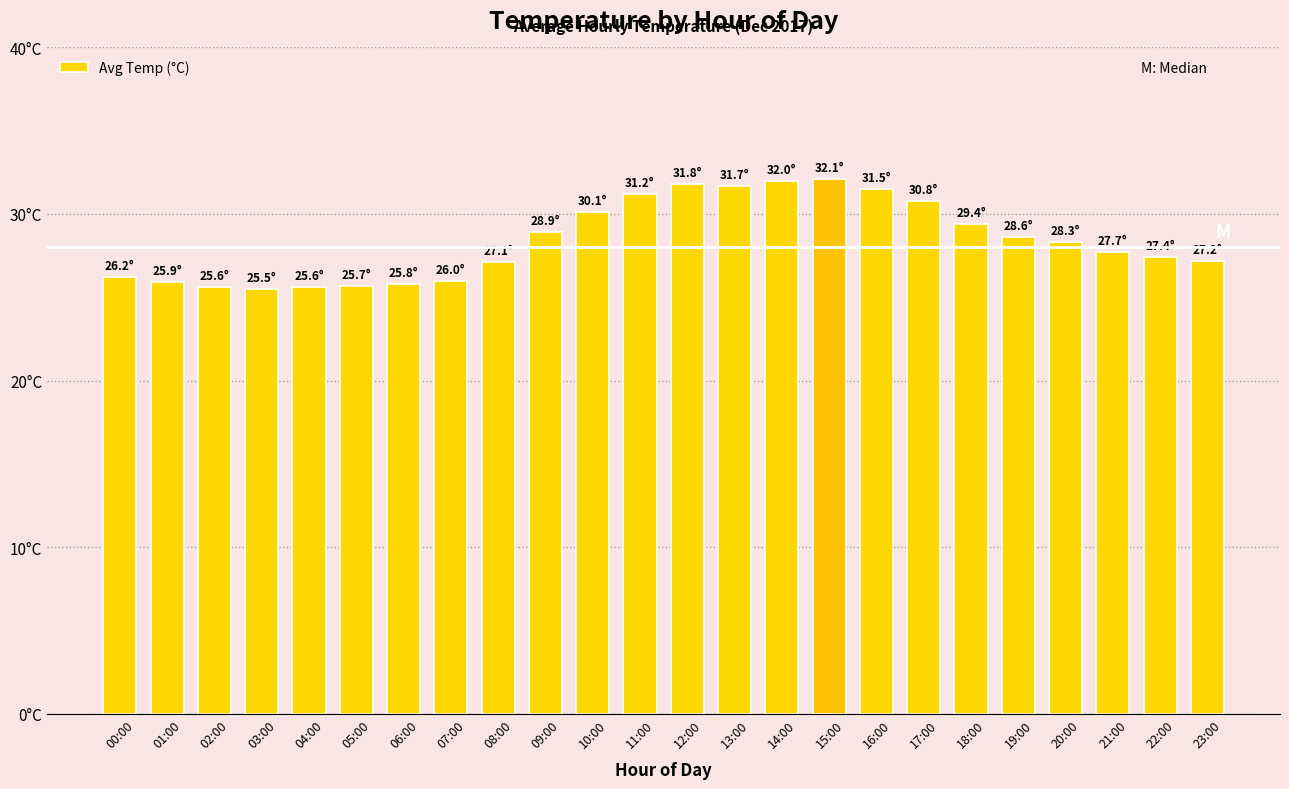

True or false: the data shows 32.0 at 14:00.

True